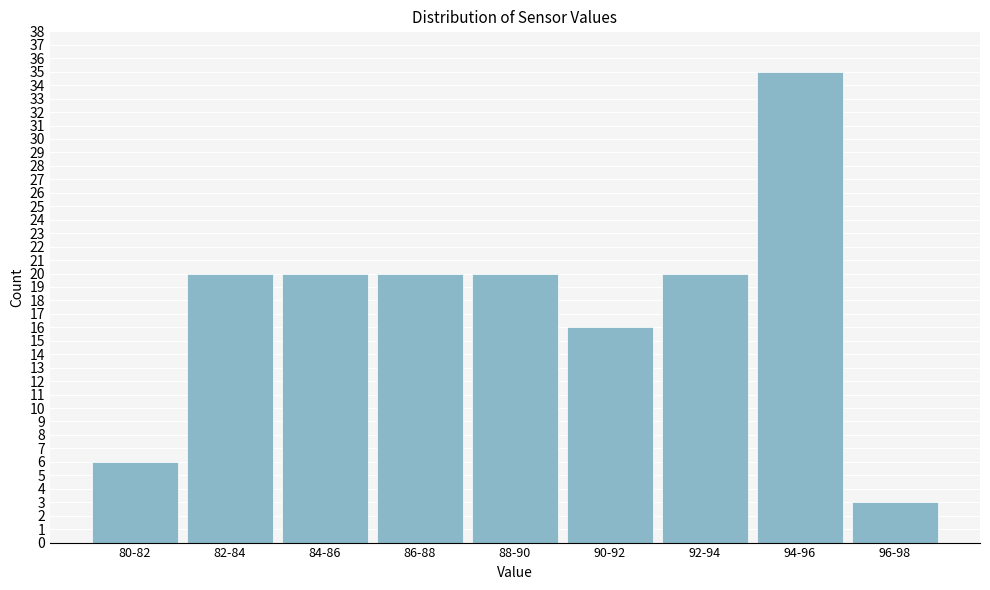

Reading right to left, what are all the values shown in this chart?

96-98=3	94-96=35	92-94=20	90-92=16	88-90=20	86-88=20	84-86=20	82-84=20	80-82=6